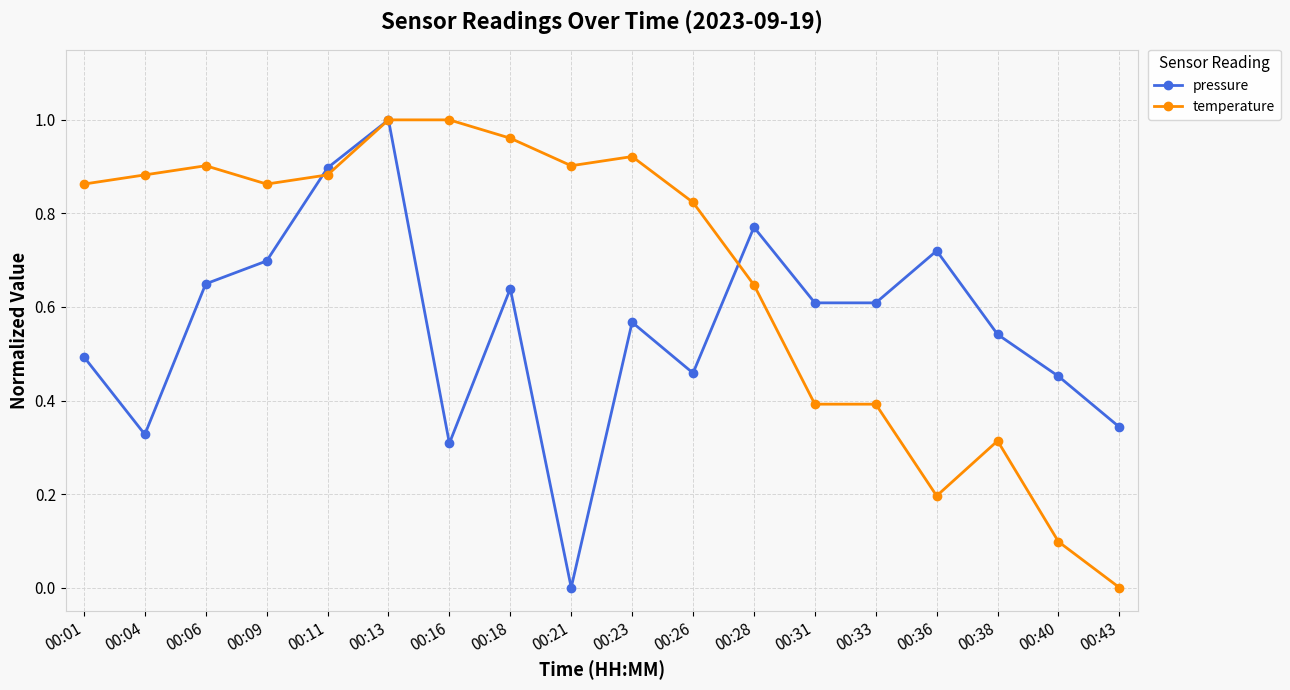

Rank the series at 00:01 from highest to lowest value.

temperature, pressure